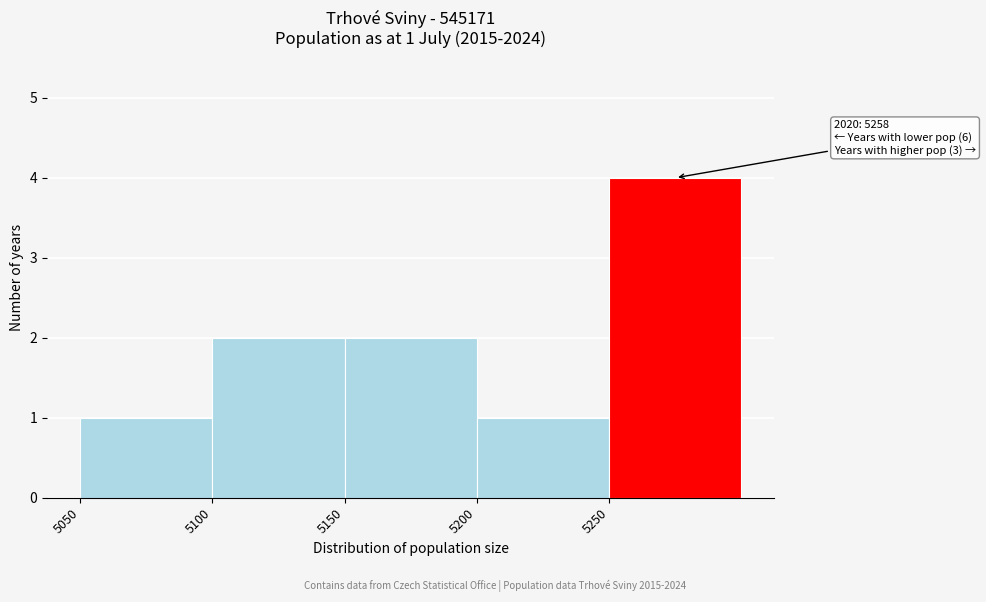

Over which range of the x-axis is the bar tallest?

5250 to 5300